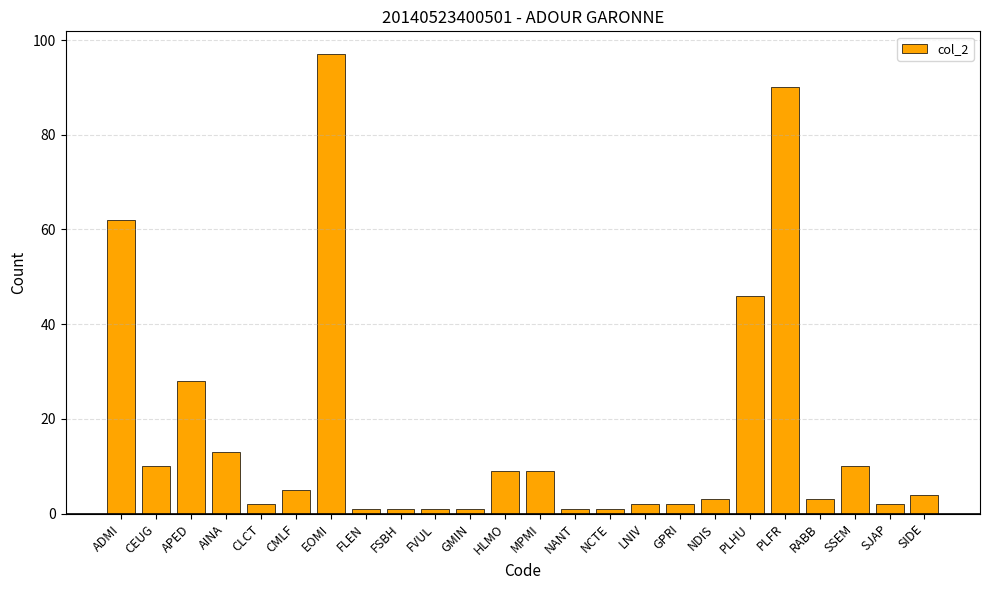

What is the label of the 10th bar from the right?

NCTE